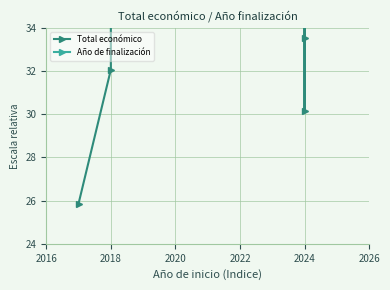

True or false: there are more than 1 points higher than both neighbors.

False